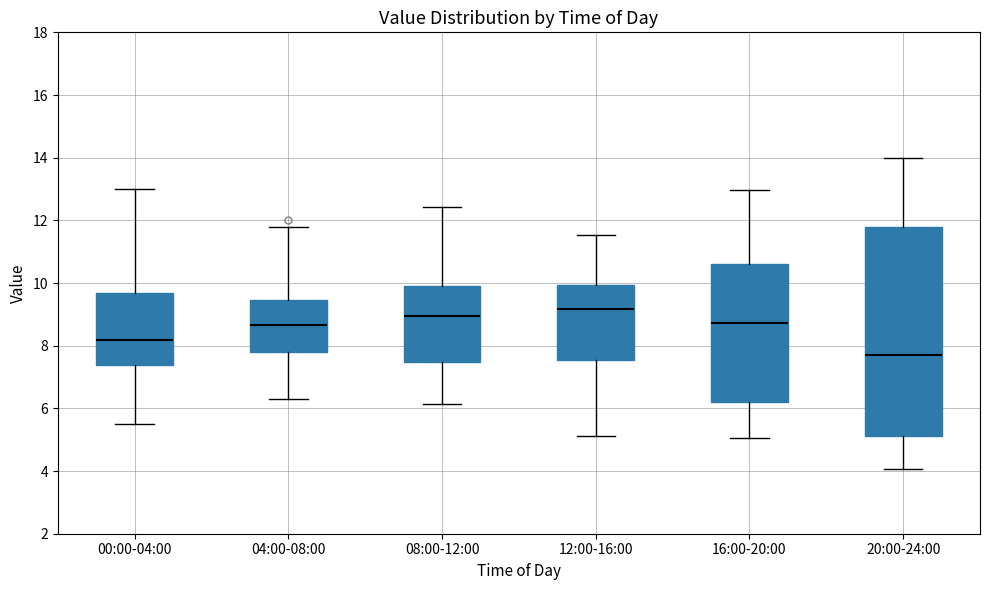

Where is the upper edge of the box for 08:00-12:00 on the y-axis? The values are not printed on the chart, so give them approximately, as read against the axis.

10.0